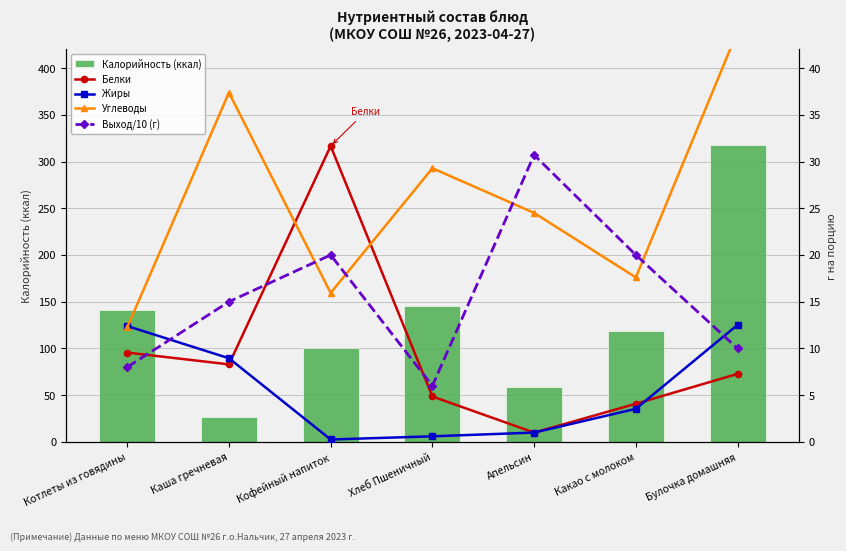

What is the sum of the Углеводы values at Котлеты из говядины and Булочка домашняя?

56.2